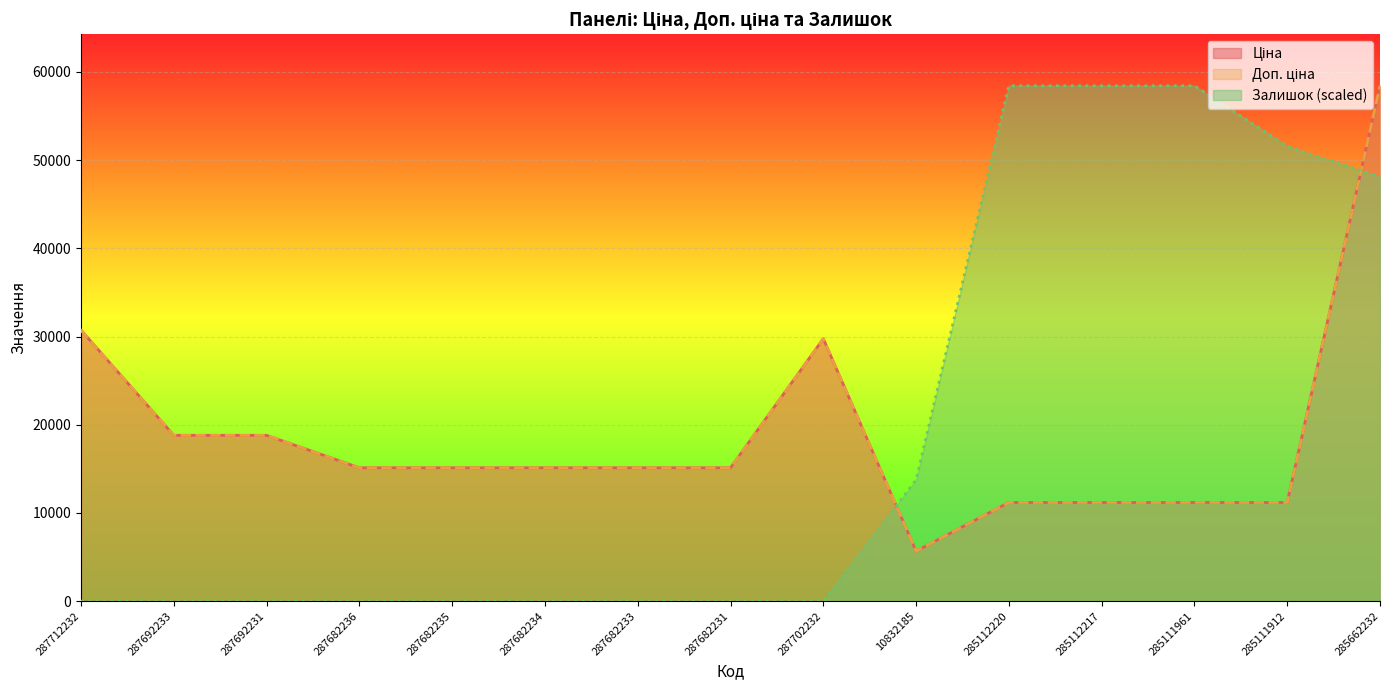

How many data points in Ціна are above 15120?

5